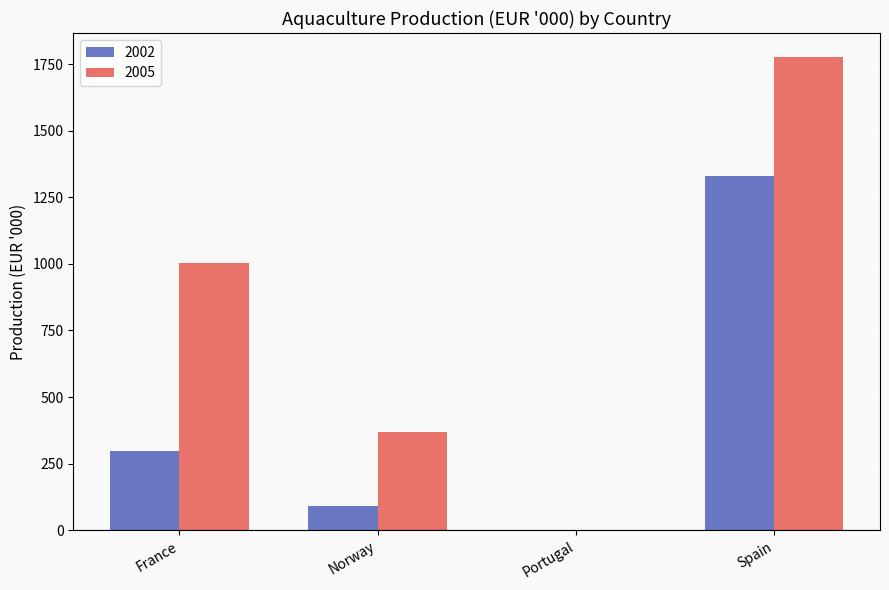

At which label does 2005 reach its peak?

Spain